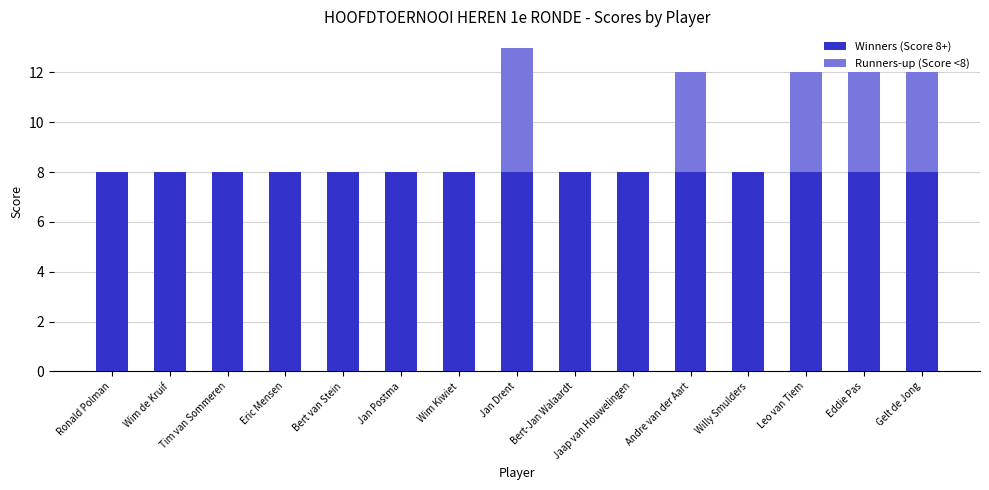

Are the bars horizontal?

No